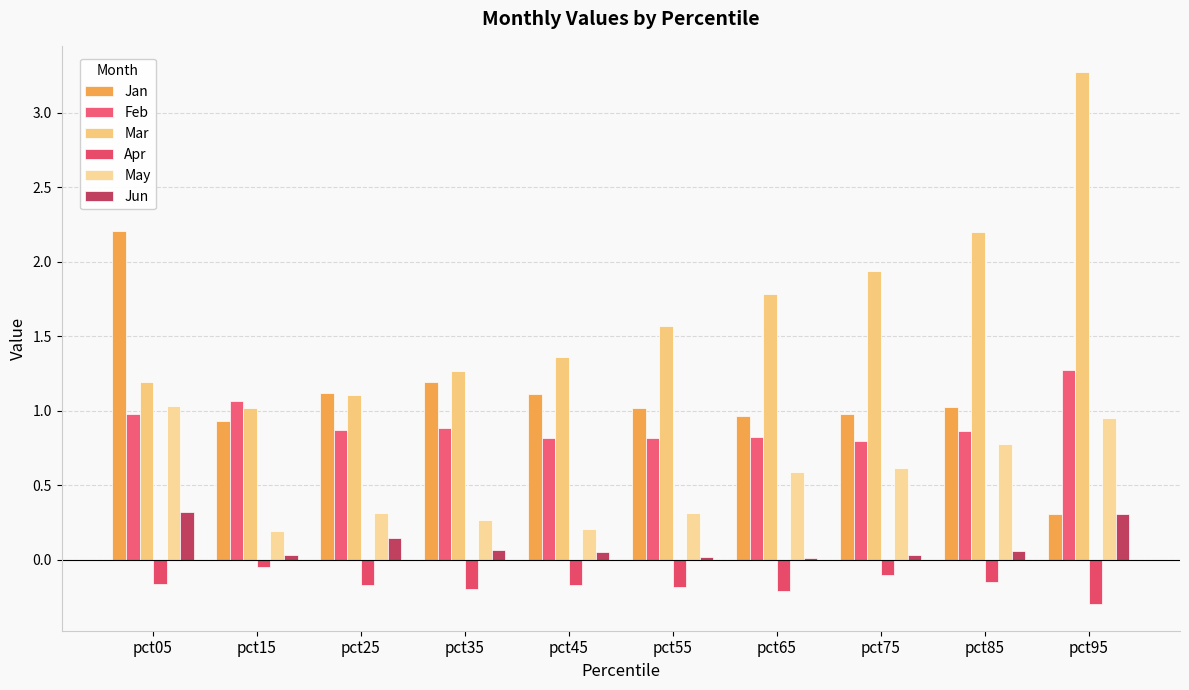

How many groups of bars are there?

10